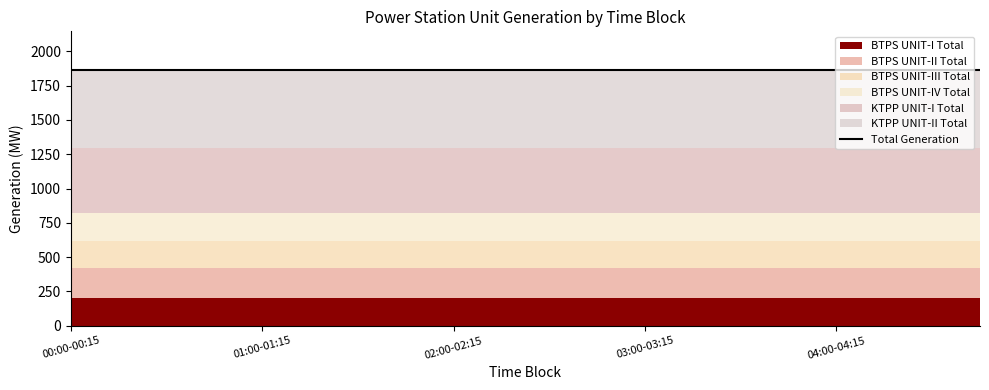

What is the sum of the KTPP UNIT-I Total values at 01:30-01:45 and 03:30-03:45?

950